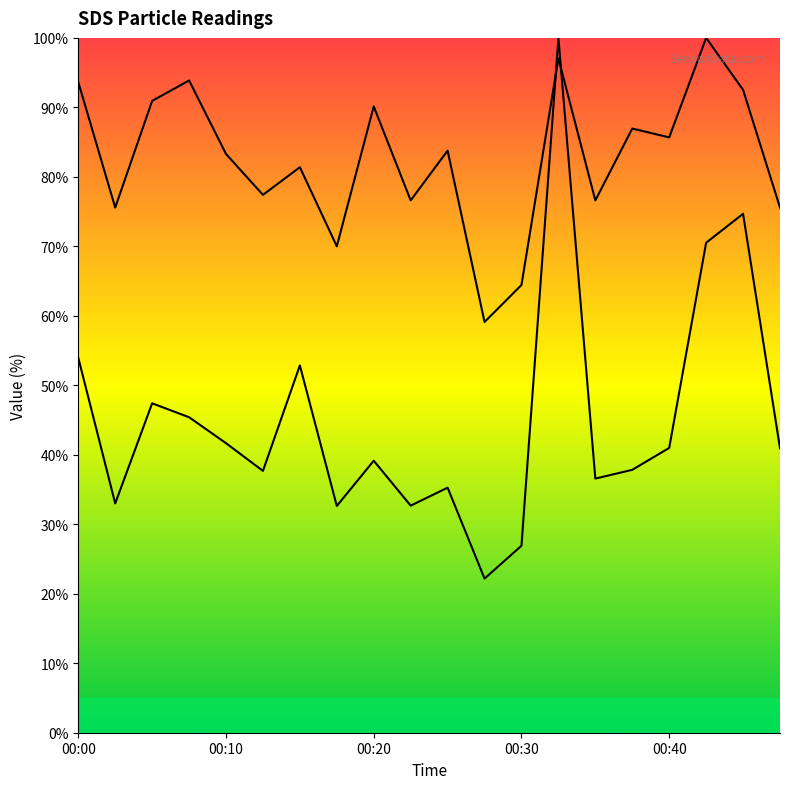

Which category has the lowest value across all series?

11